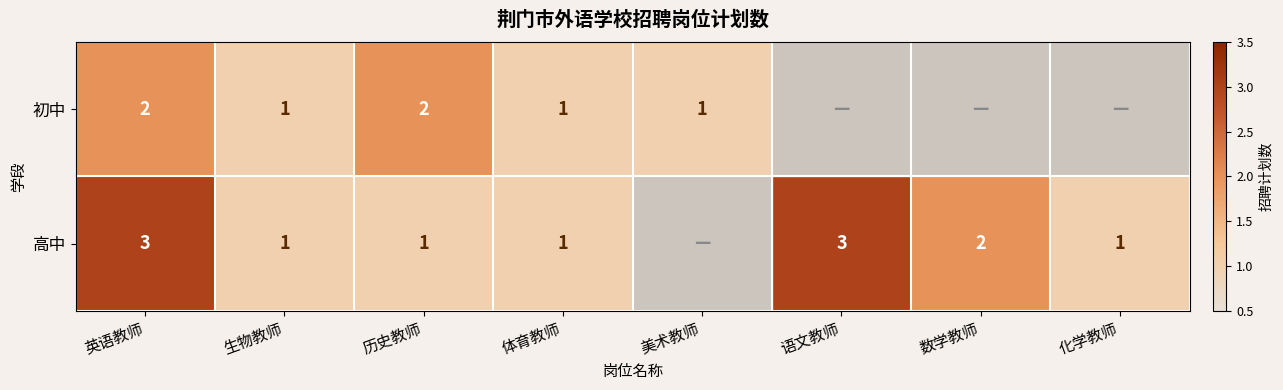

List the labels in order of value, smallest first.

初中生物教师, 初中体育教师, 初中美术教师, 高中化学教师, 高中历史教师, 高中生物教师, 高中体育教师, 初中英语教师, 初中历史教师, 高中数学教师, 高中语文教师, 高中英语教师